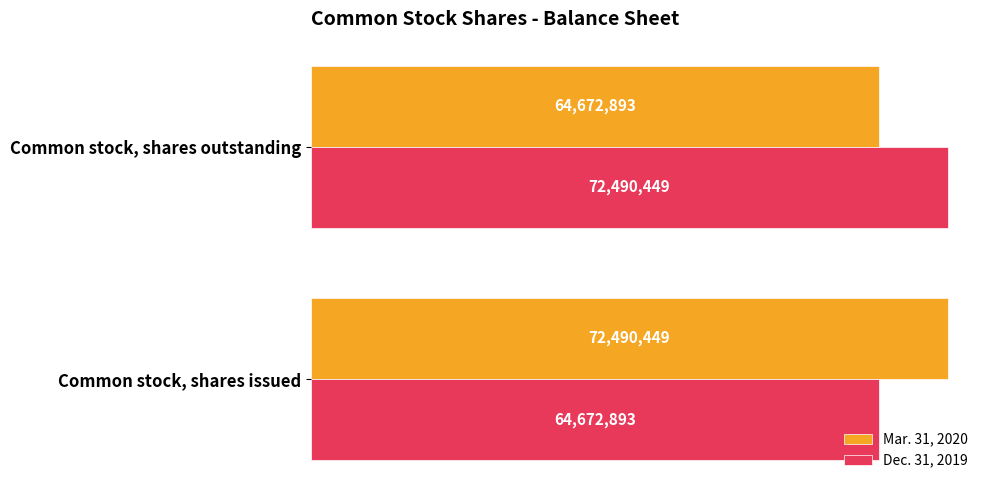

At which label does Dec. 31, 2019 reach its peak?

Common stock, shares outstanding